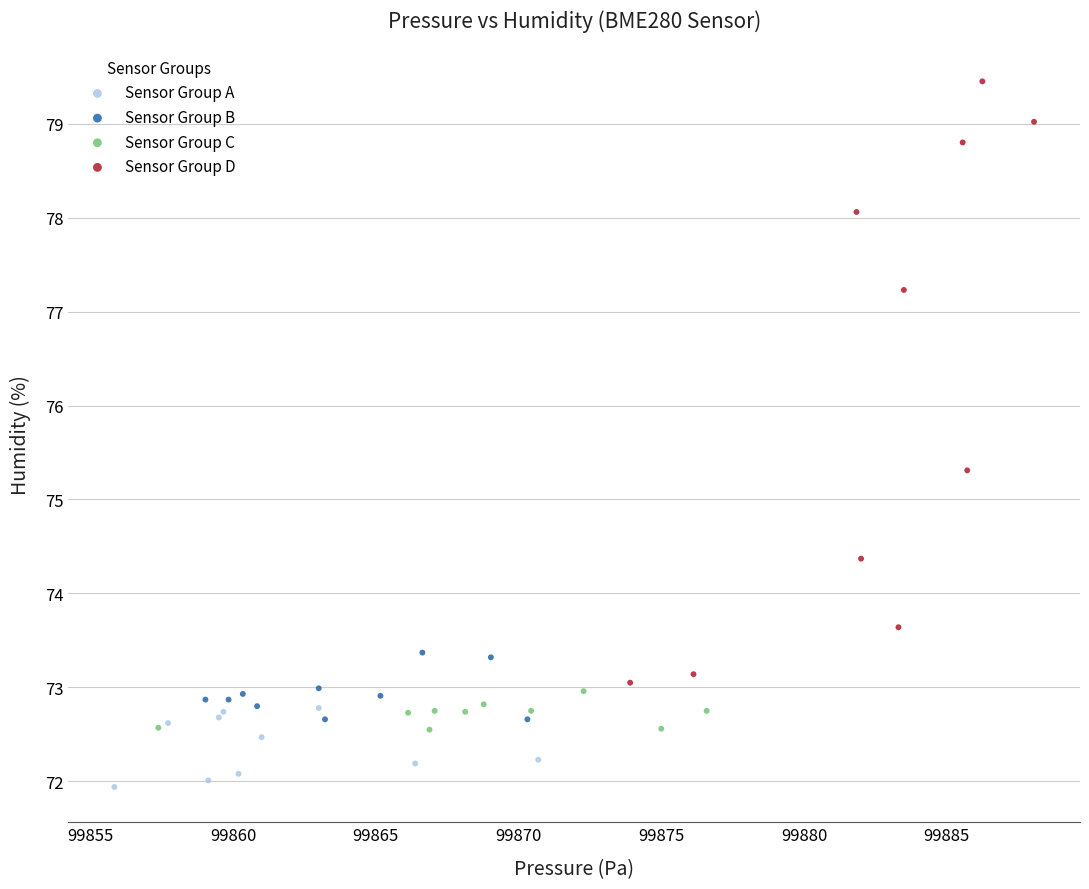

Which series has the largest Y range (max minus min)?

Sensor Group D